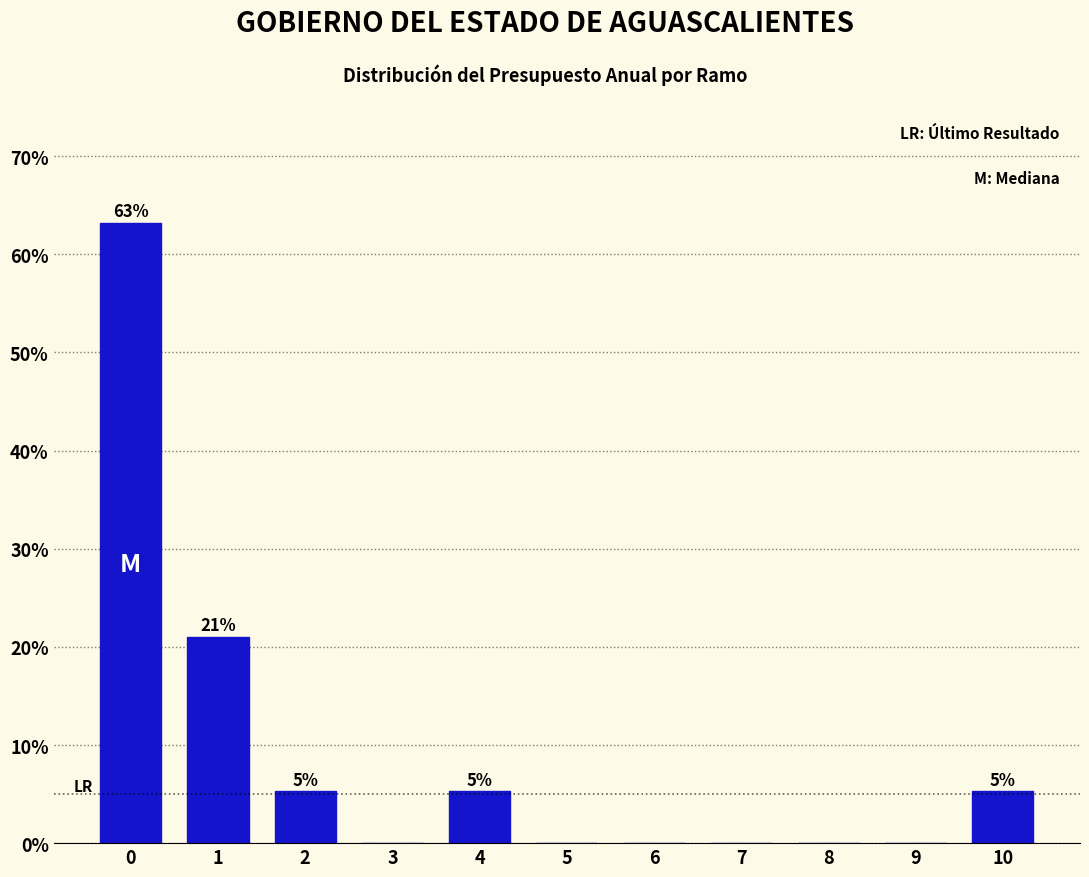

Reading left to right, transcribe all the data shown in this chart.

0=63.2	1=21.1	2=5.3	3=0.0	4=5.3	5=0.0	6=0.0	7=0.0	8=0.0	9=0.0	10=5.3